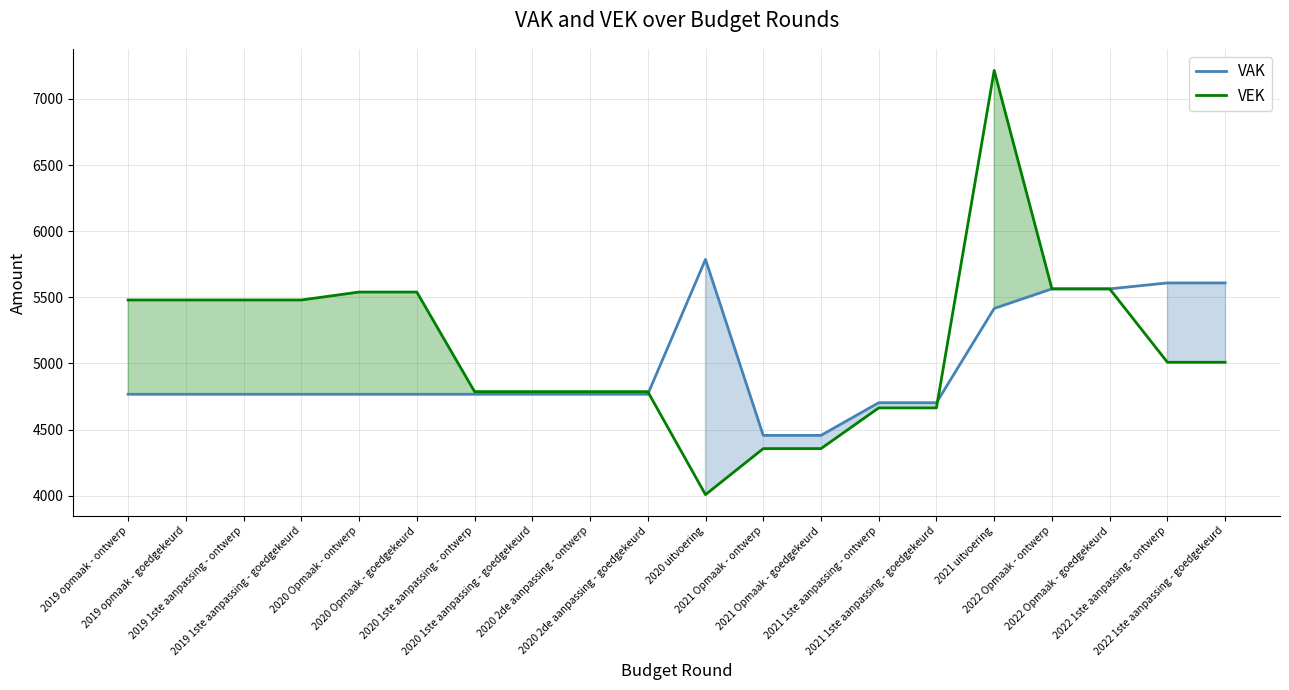

What is the total value across all series at 2022 1ste aanpassing - goedgekeurd?

10618